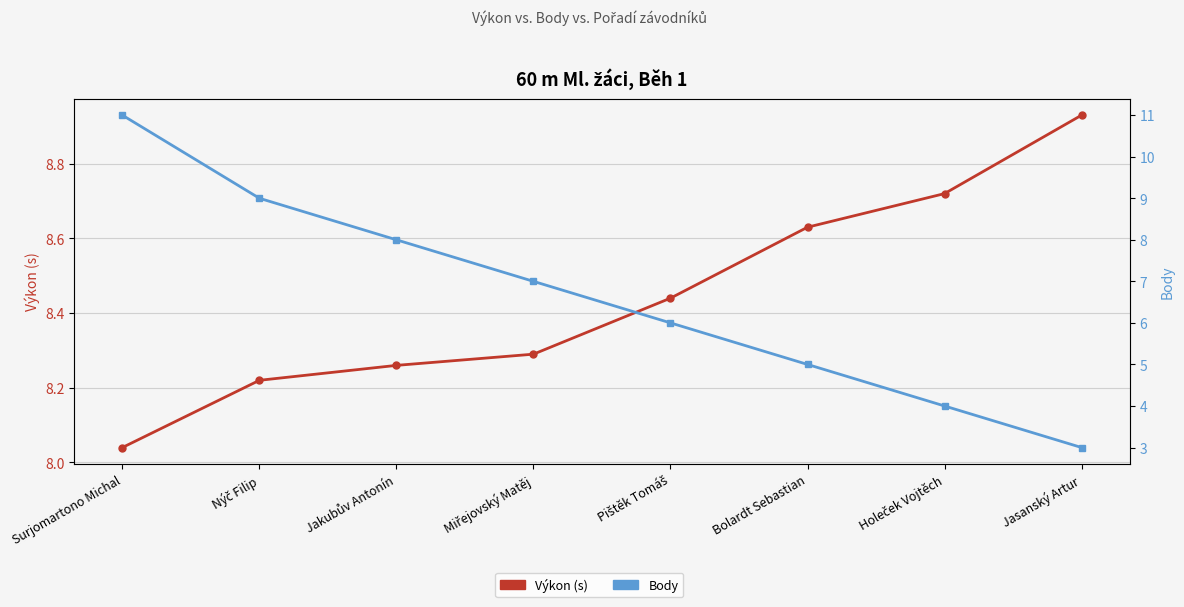

True or false: Výkon (s) has more than 2 interior local peaks.

False